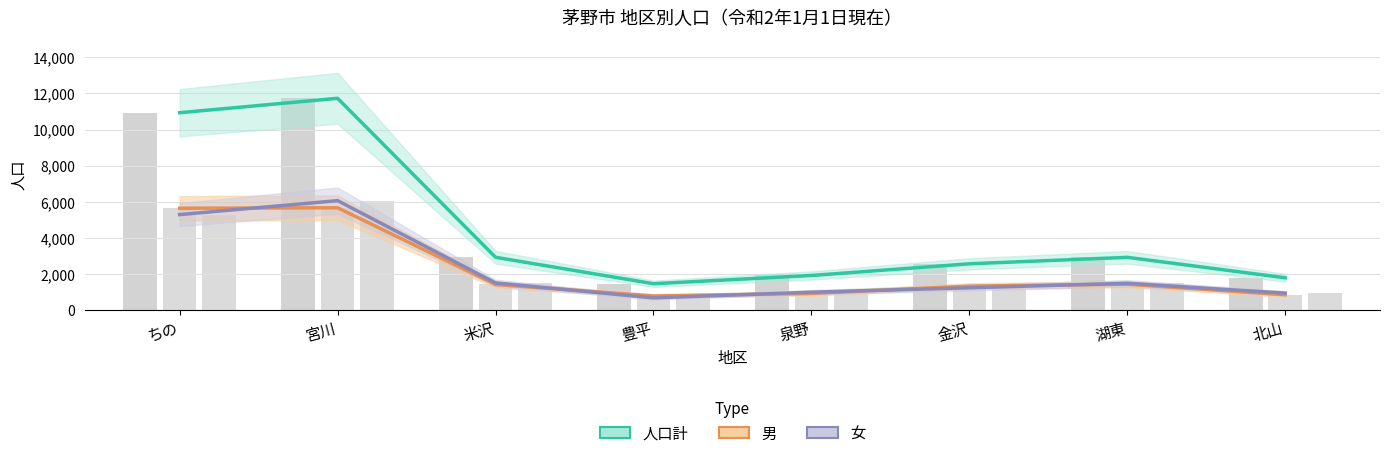

How many values in the 男 series exceed 1419?

3